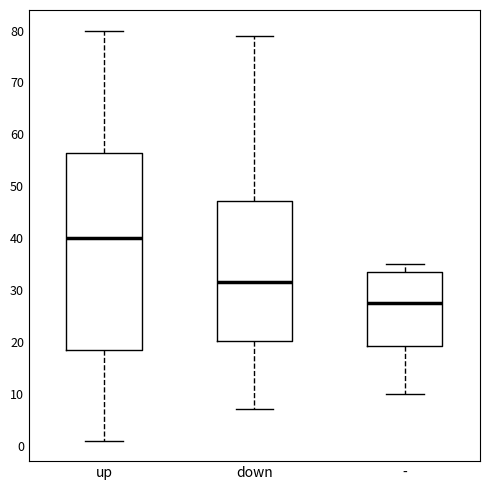

Reading left to right, read every box against the y-axis: the position of its median line, the range the box covers, and the ends of its whiskers. The values are not printed on the chart, so give them approximately, as read against the axis.

up: median 40, box 19 to 57, whiskers 1 to 80
down: median 32, box 20 to 47, whiskers 7 to 79
-: median 28, box 19 to 34, whiskers 10 to 35